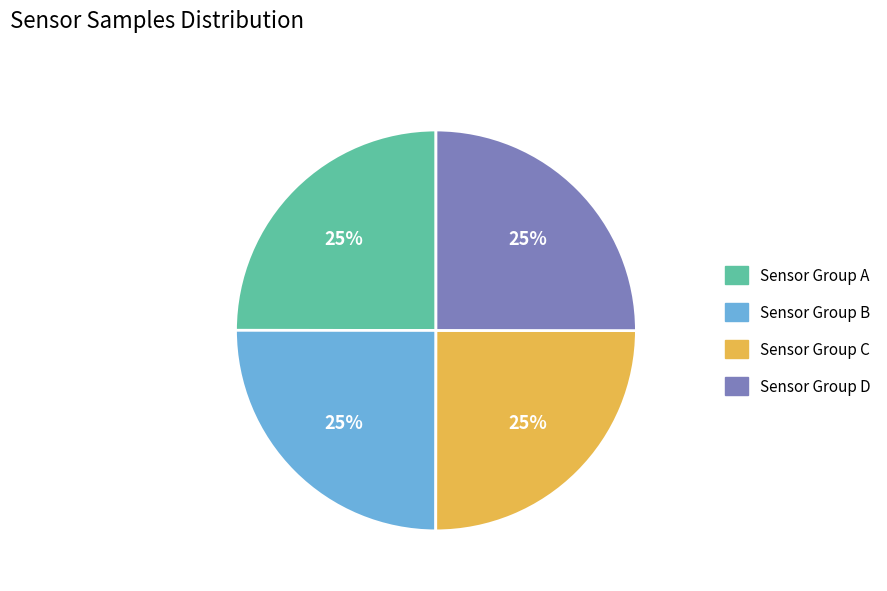

To the nearest percent, what portion does Sensor Group B represent?

25%